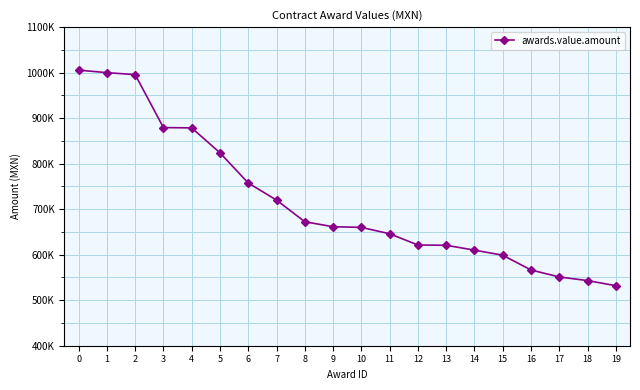

Is this an area chart (filled region under the line)?

No